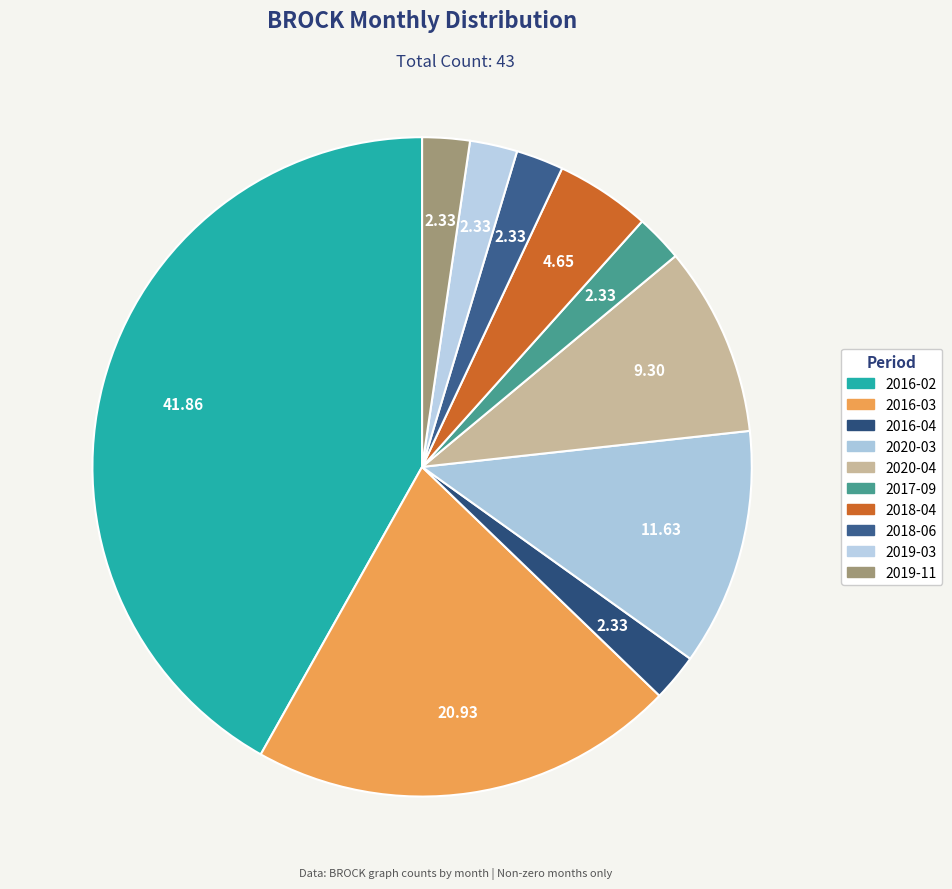

Count the number of slices in the pie.

10